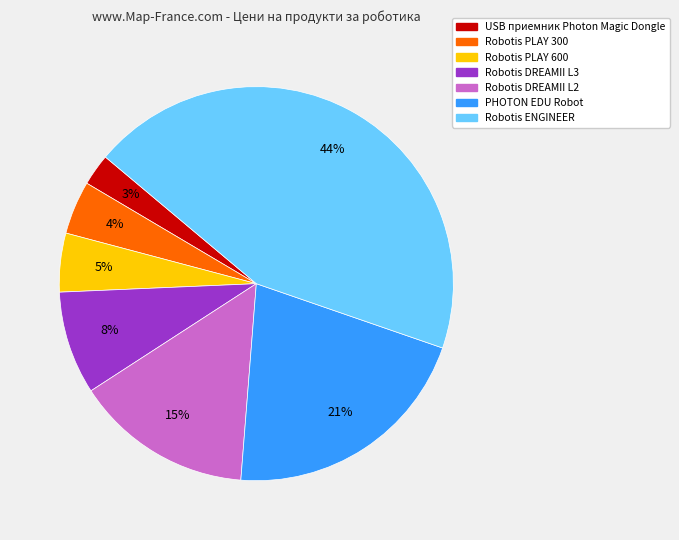

Is the sum of Robotis ENGINEER and Robotis DREAMII L2 greater than half?

Yes